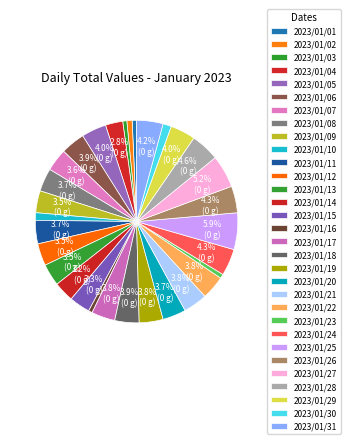

What is the change in value from 2023/01/03 to 2023/01/21?

+2699